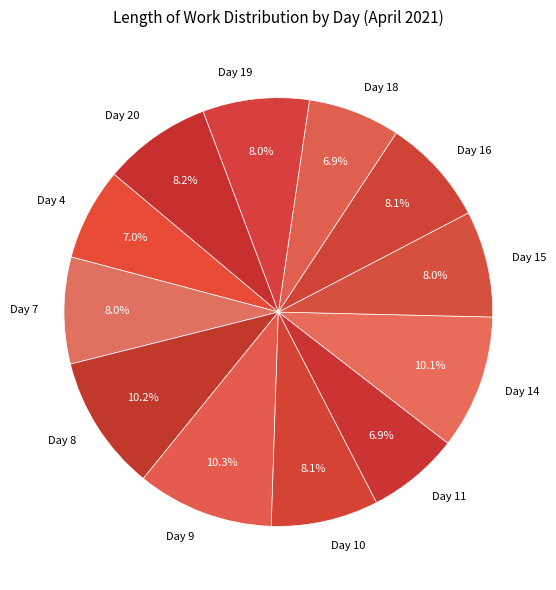

Count the number of slices in the pie.

12